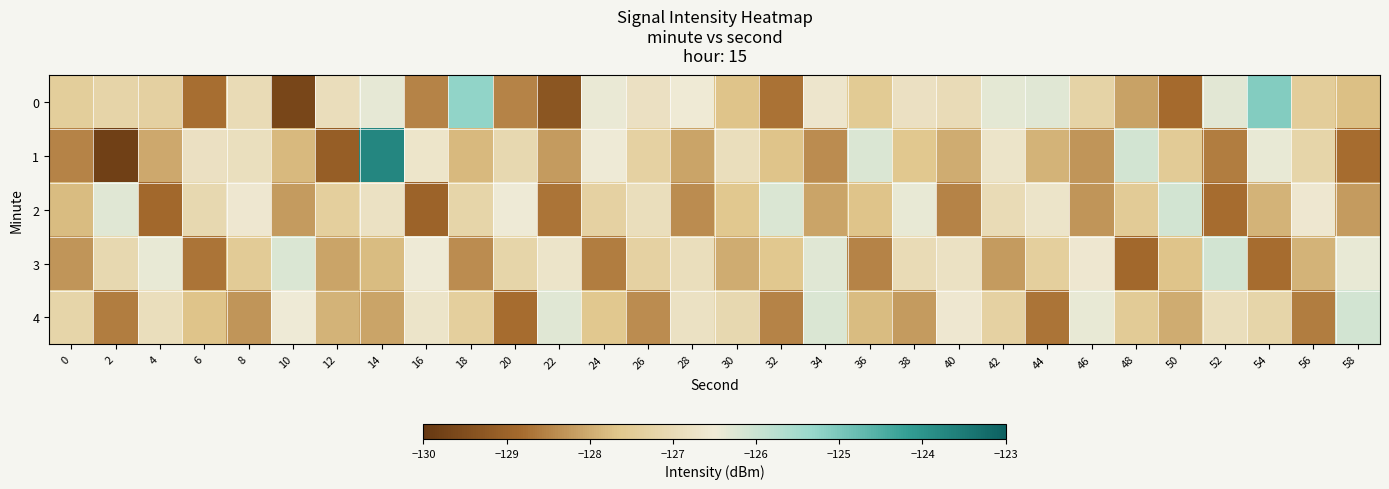

Which category has the lowest value across all series?

2